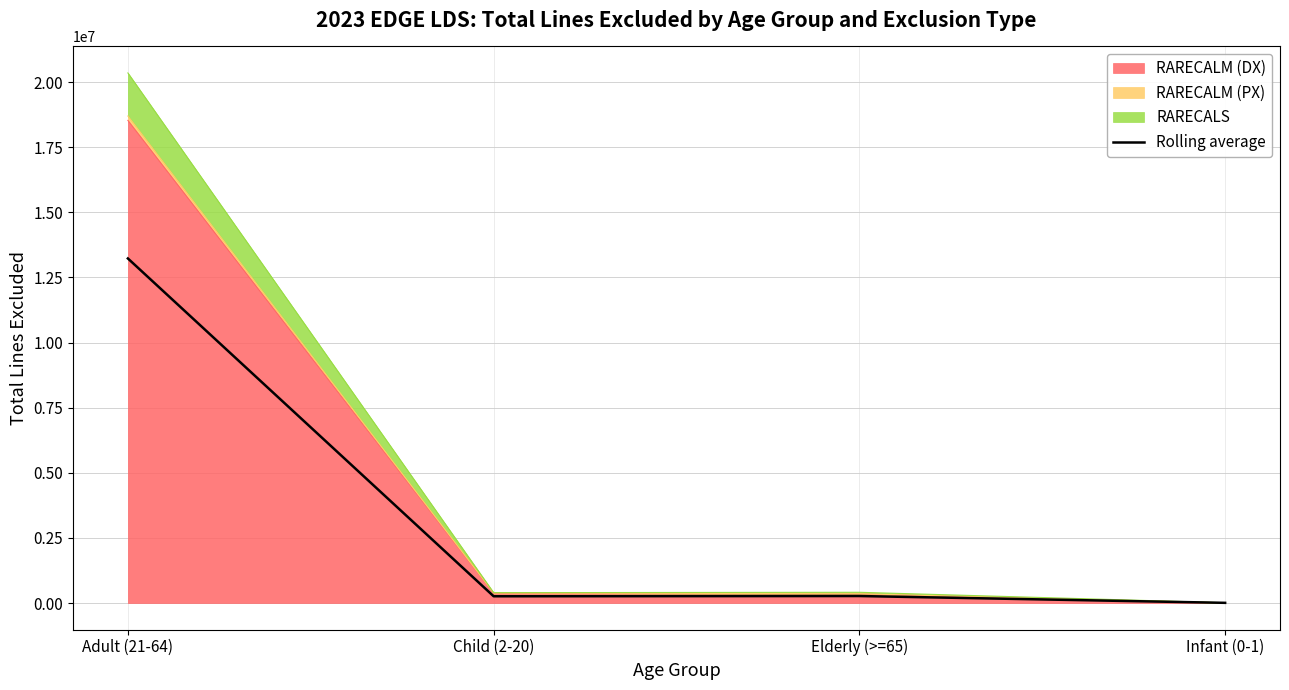

How many points are higher than both their immediate neighbors (excluding endpoints)?

1